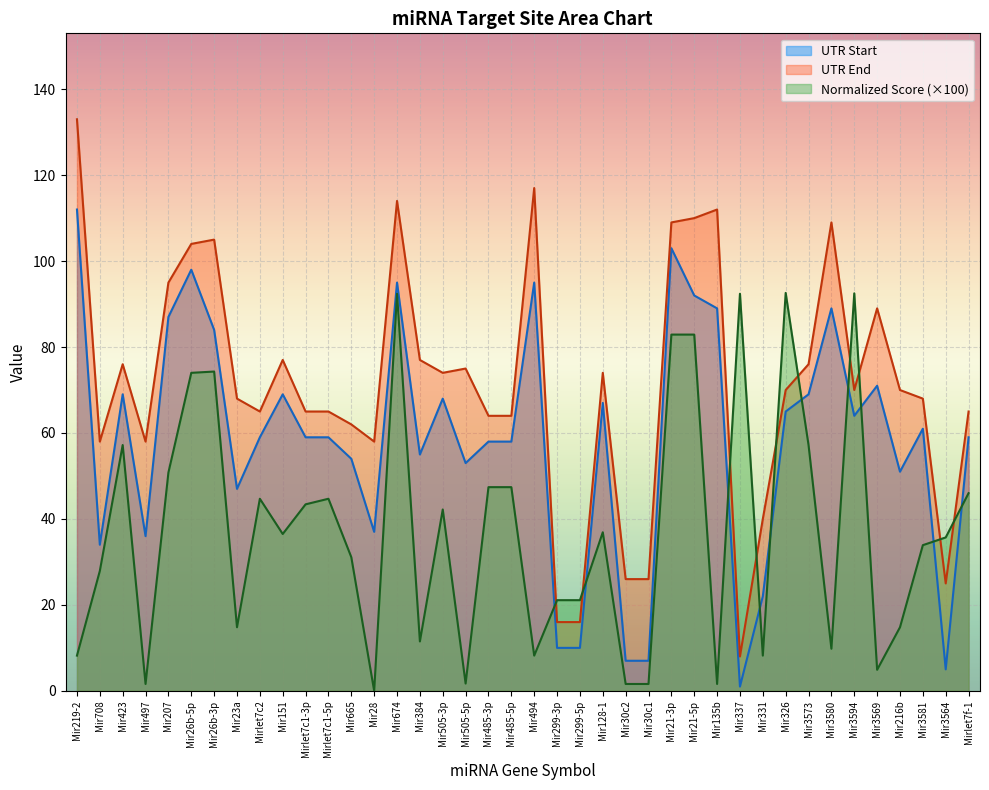

Which has a higher value, Mirlet7f-1 or Mir23a?

Mirlet7f-1